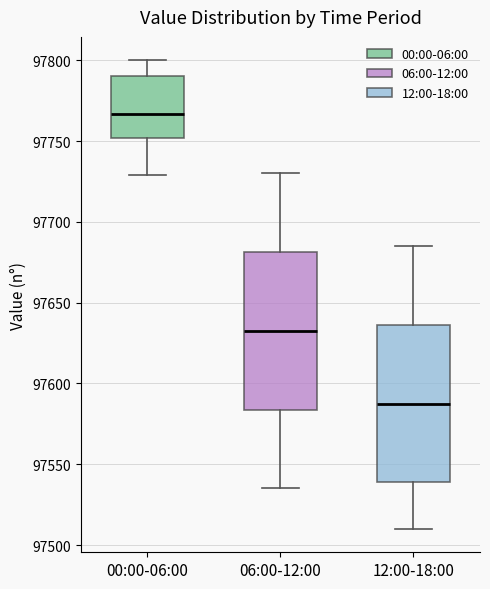

Where does the lower whisker of the box for 00:00-06:00 end on the y-axis? The values are not printed on the chart, so give them approximately, as read against the axis.

97730